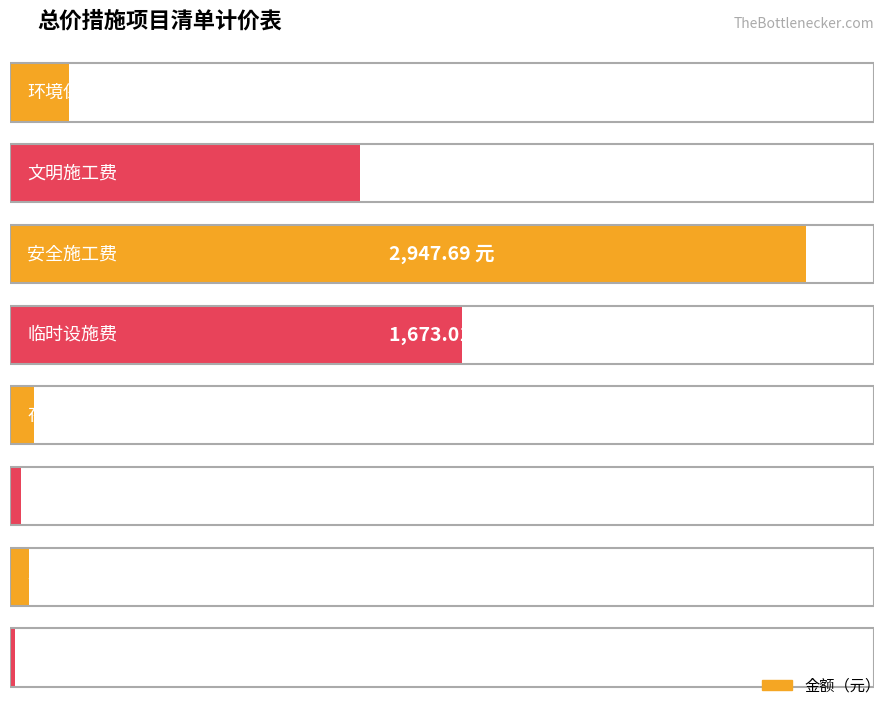

What is the label of the 1st bar from the left?

环境保护费